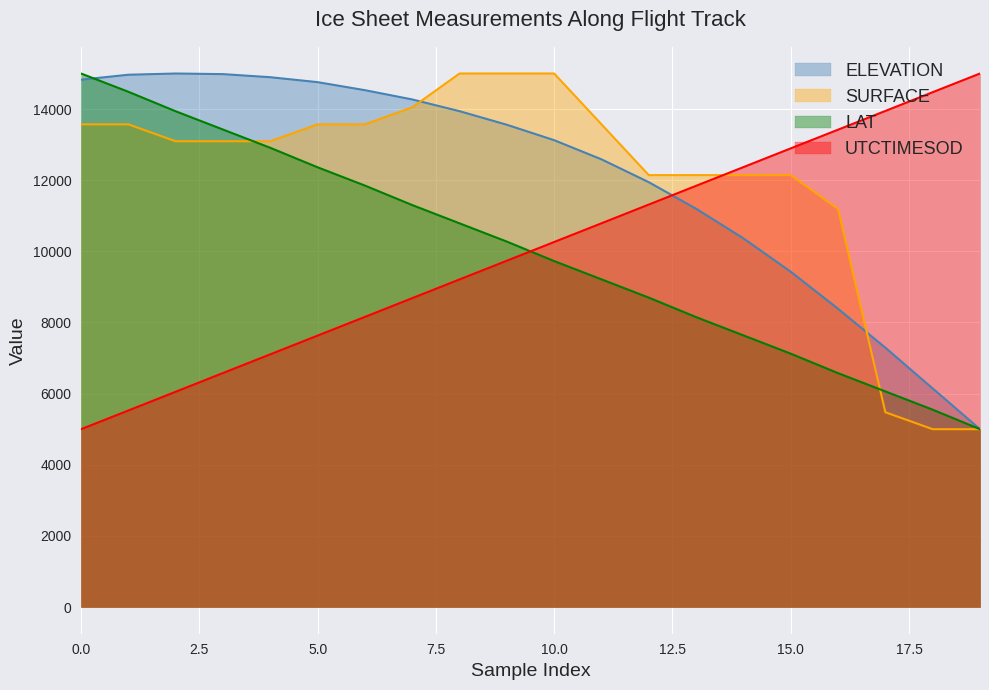

The value of SURFACE at 10.0 is 15000.0. True or false?

True